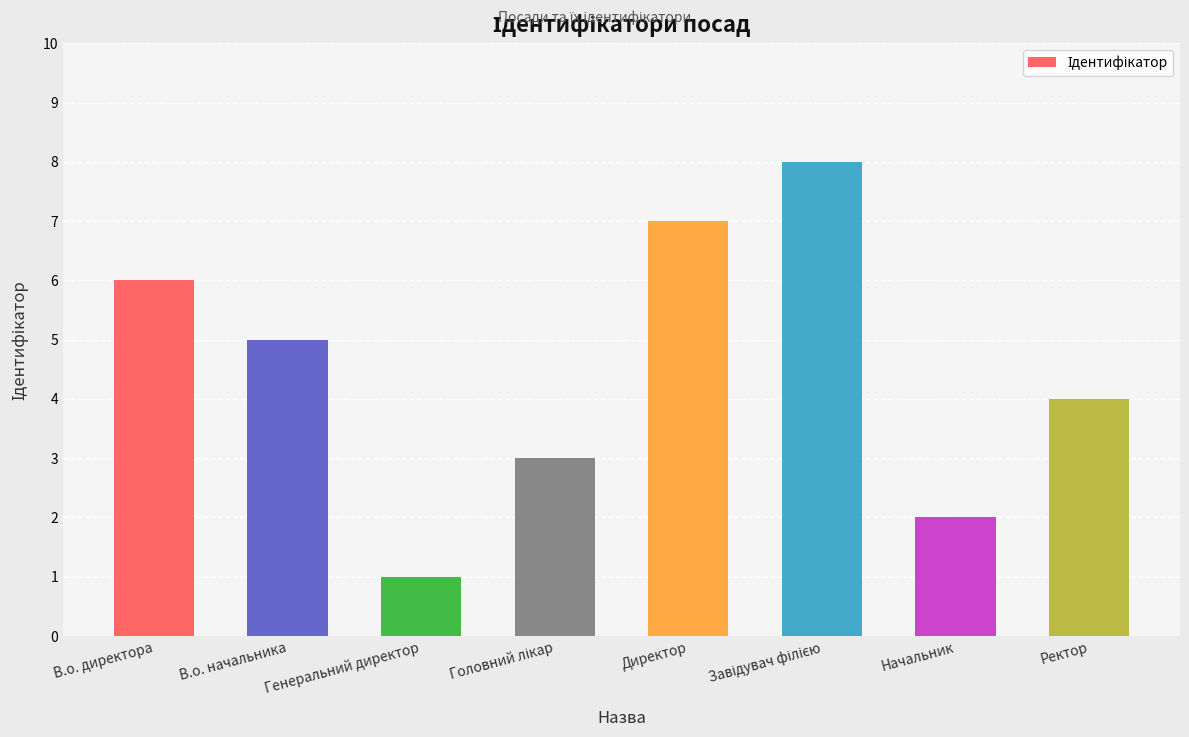

What is the difference between the values at Ректор and Директор?

3